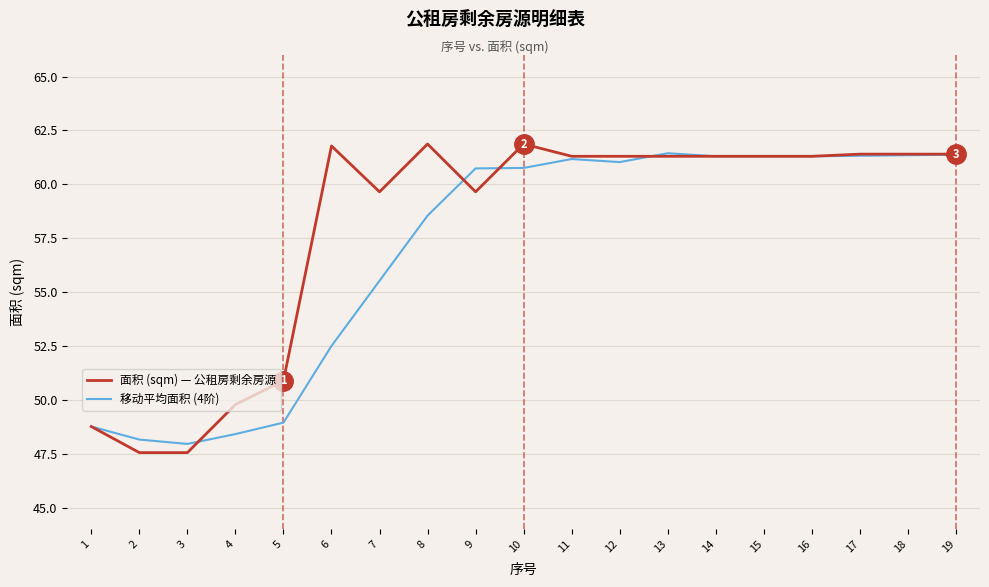

What is the minimum value for 移动平均面积 (4阶)?

48.0